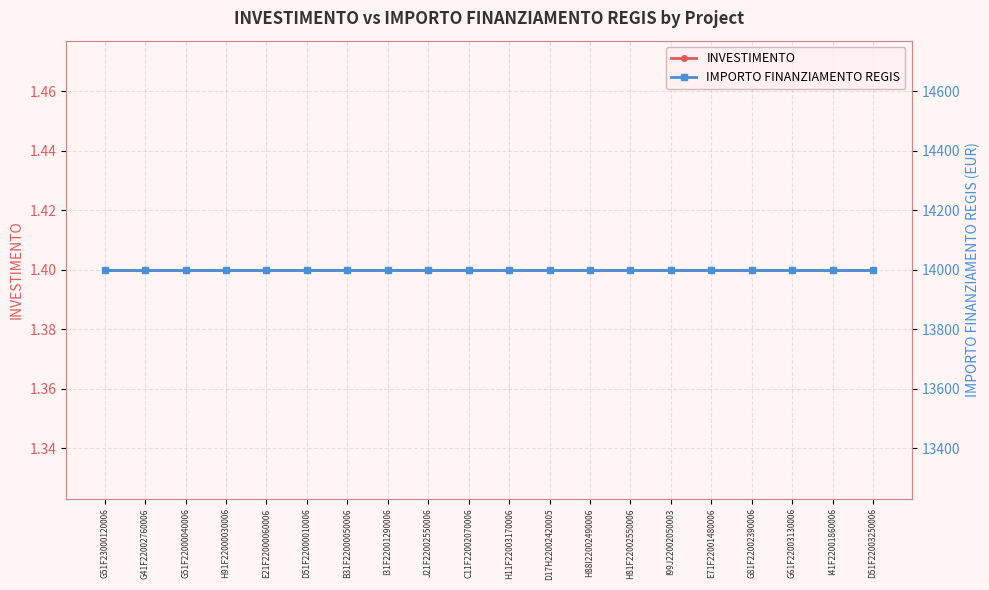

What position from the right is H88I22002490006?

8